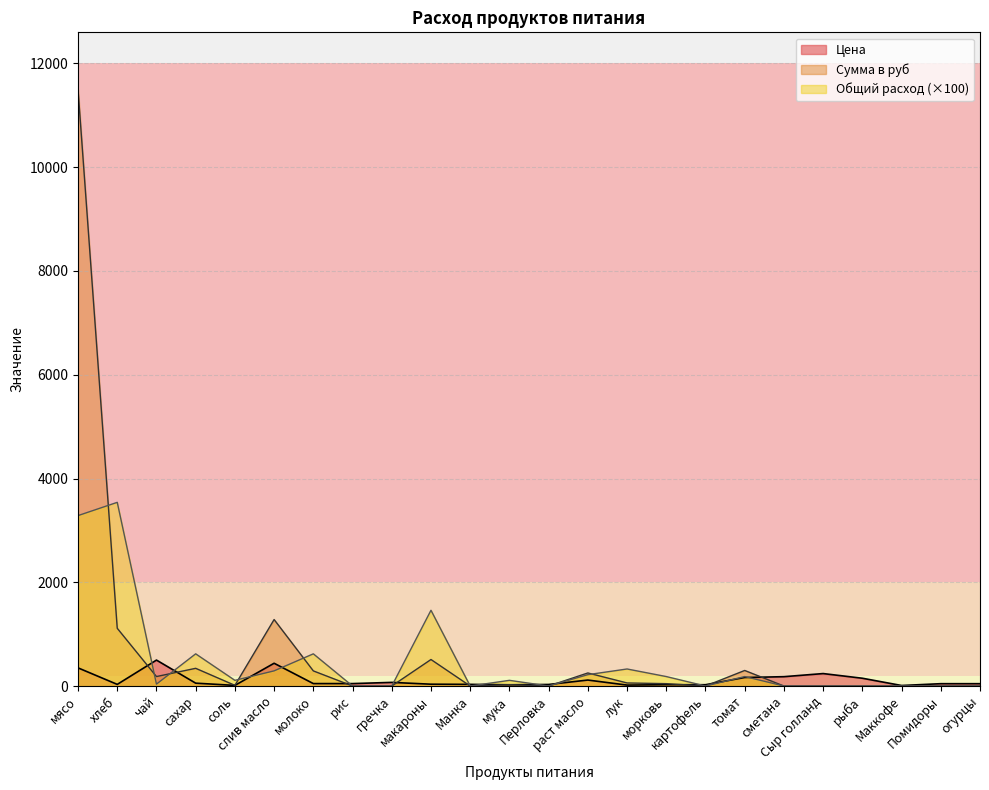

List the series in order of their overall mean, highest first.

Сумма в руб, Общий расход (×100), Цена